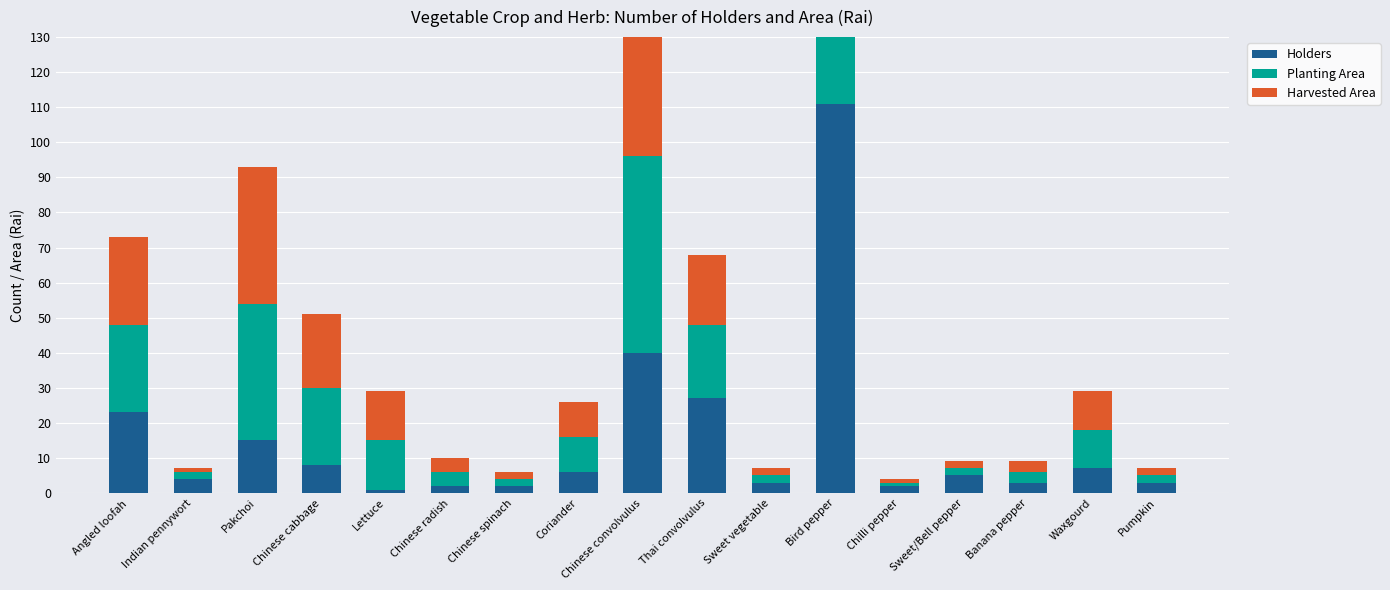

What is the value of the Planting Area bar at the 12th from the left?

111